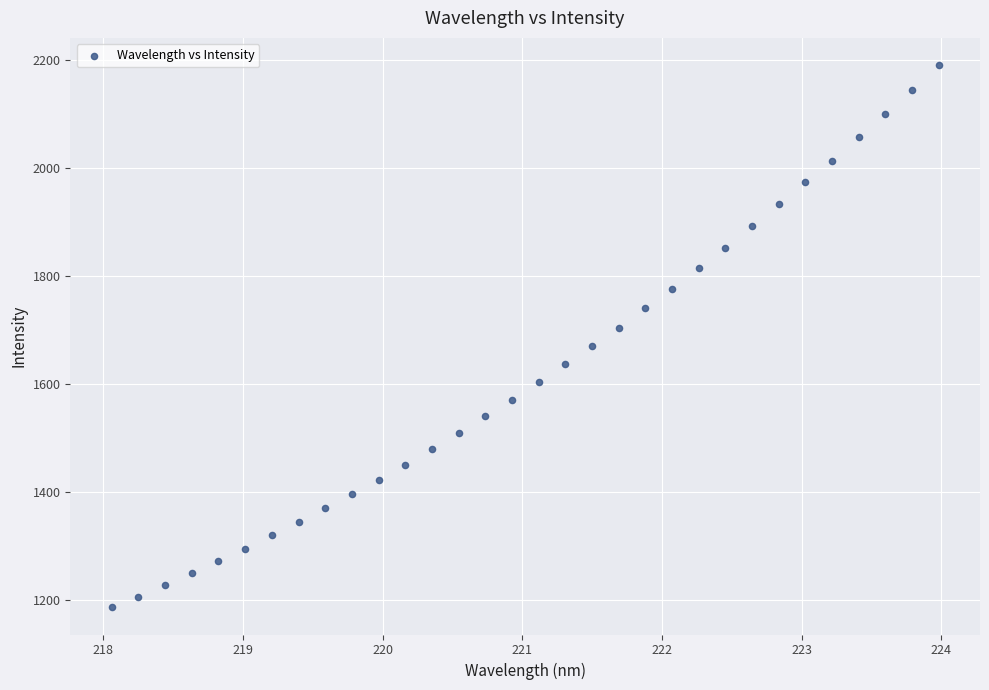

What is the range of X values (max minus min)?

5.9